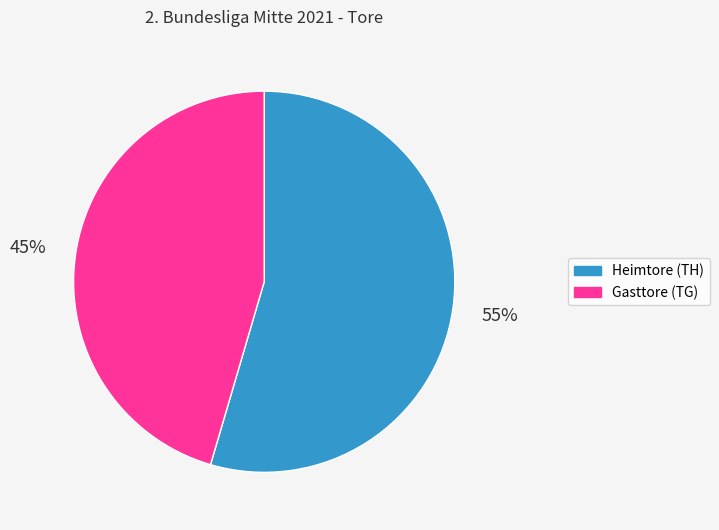

To the nearest percent, what is the average slice percentage?

50%